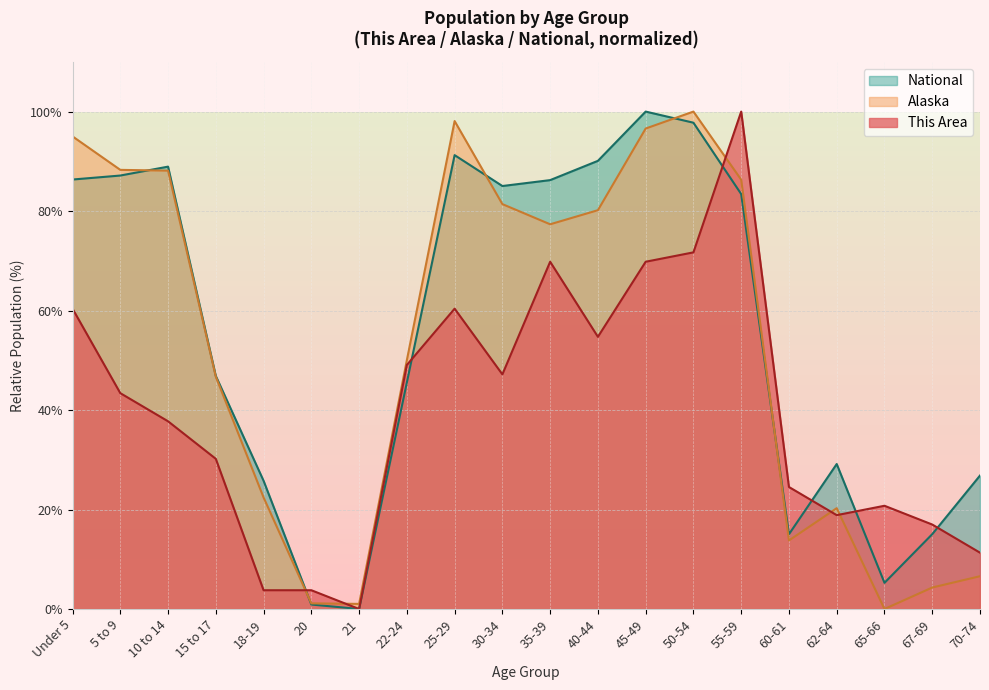

After their last crossing, which series has the higher values: This Area or Alaska?

This Area